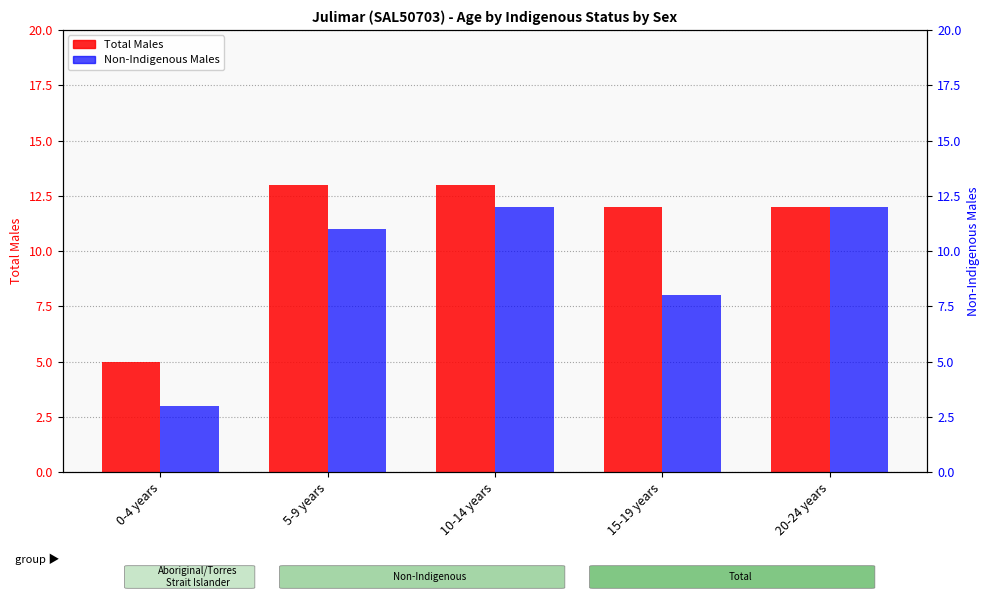

Reading left to right, transcribe all the data shown in this chart.

Total Males: 5	13	13	12	12
Non-Indigenous Males: 3	11	12	8	12